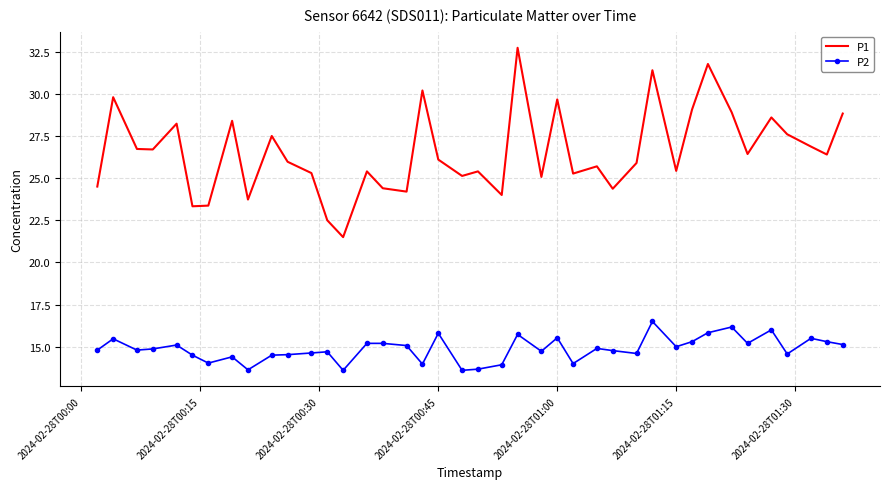

List the series in order of their overall mean, highest first.

P1, P2